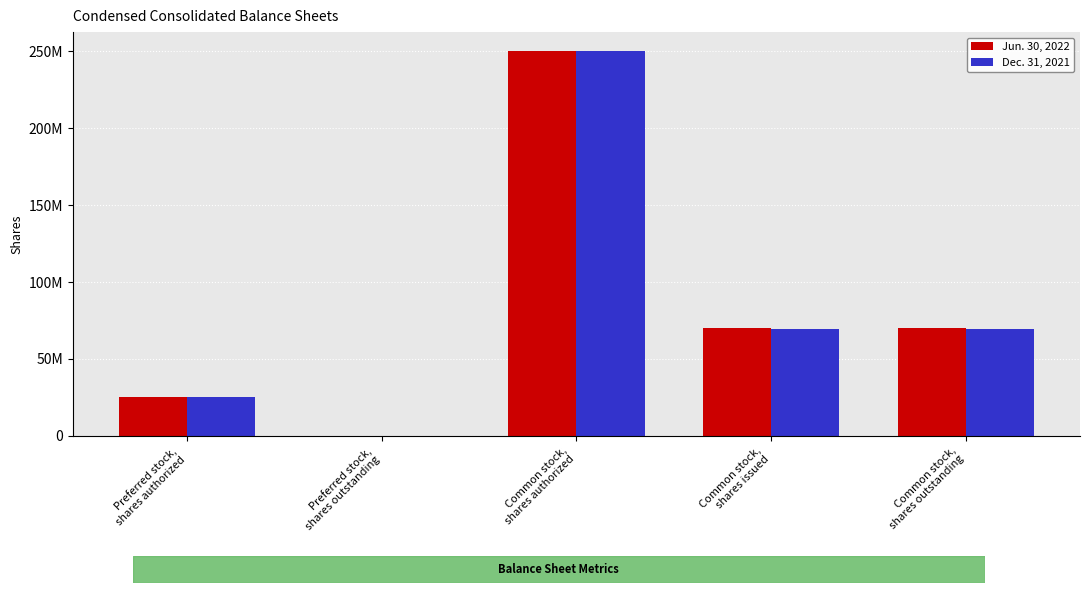

What is the sum of all Jun. 30, 2022 values?

415020796